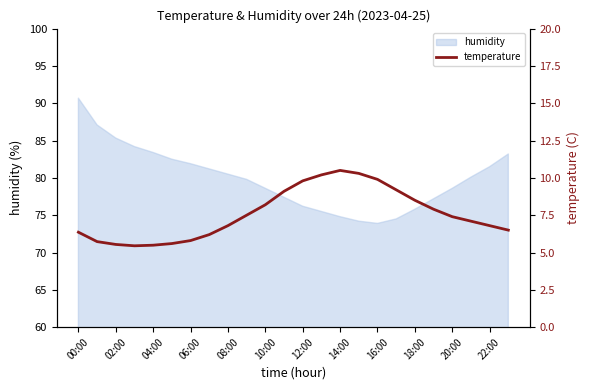

What is the lowest value of the humidity series?

73.9